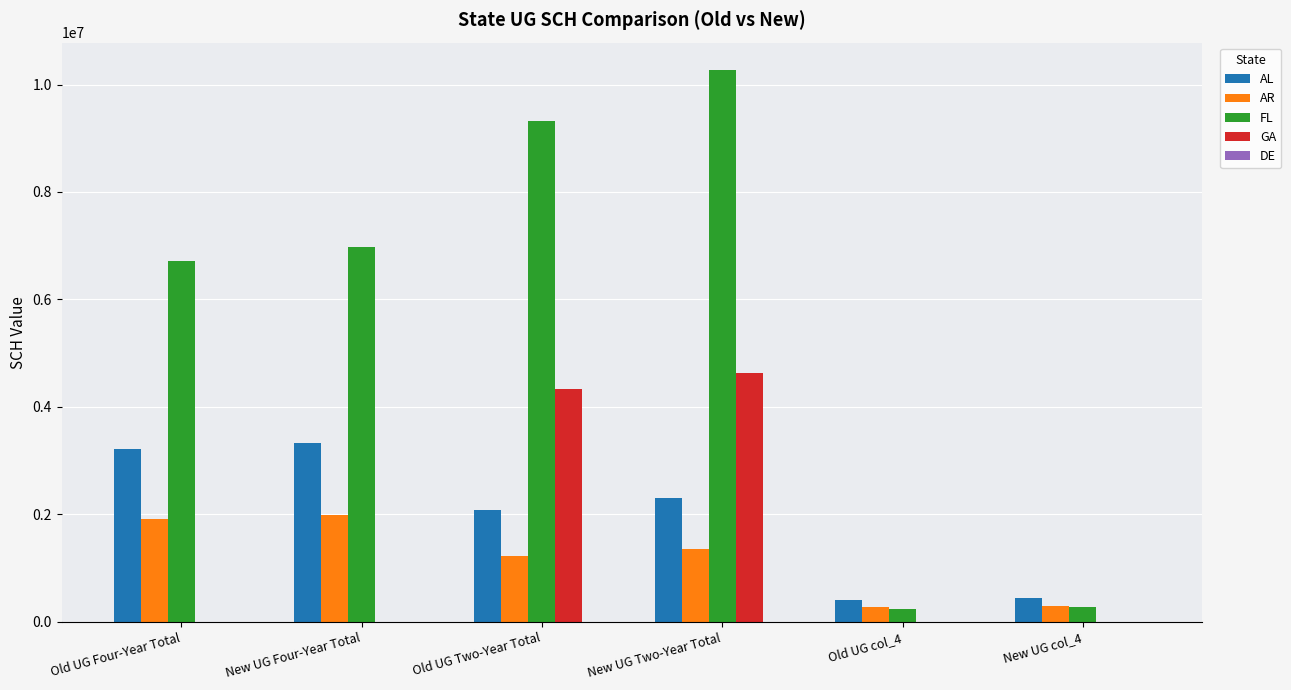

Which category has the highest value across all series?

New UG Two-Year Total